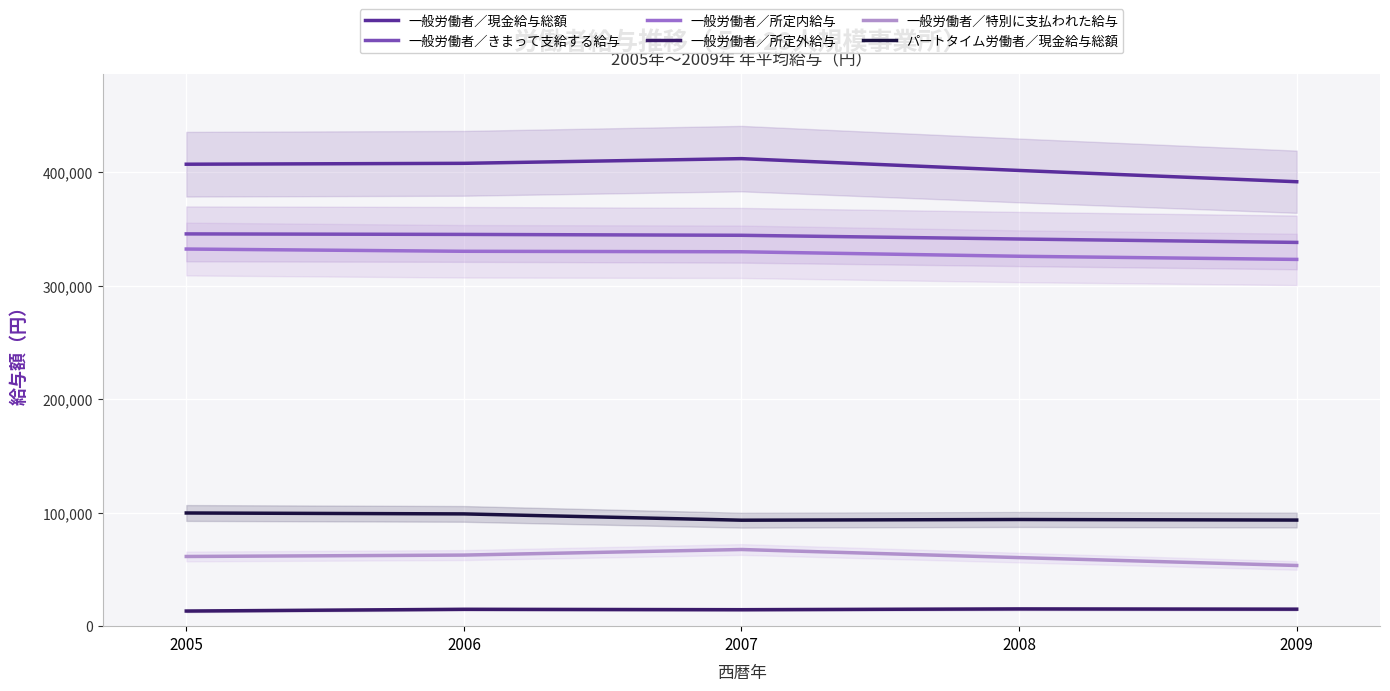

Rank the categories by パートタイム労働者／現金給与総額 value from highest to lowest.

2005, 2006, 2008, 2009, 2007